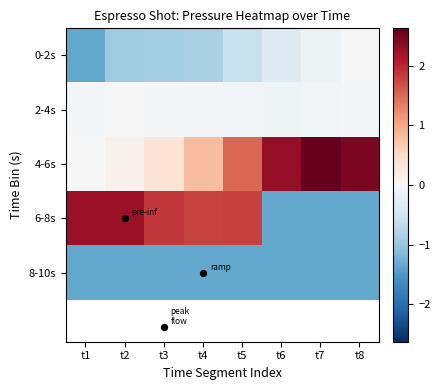

What is the difference between the highest and lowest values at t6?

3.7